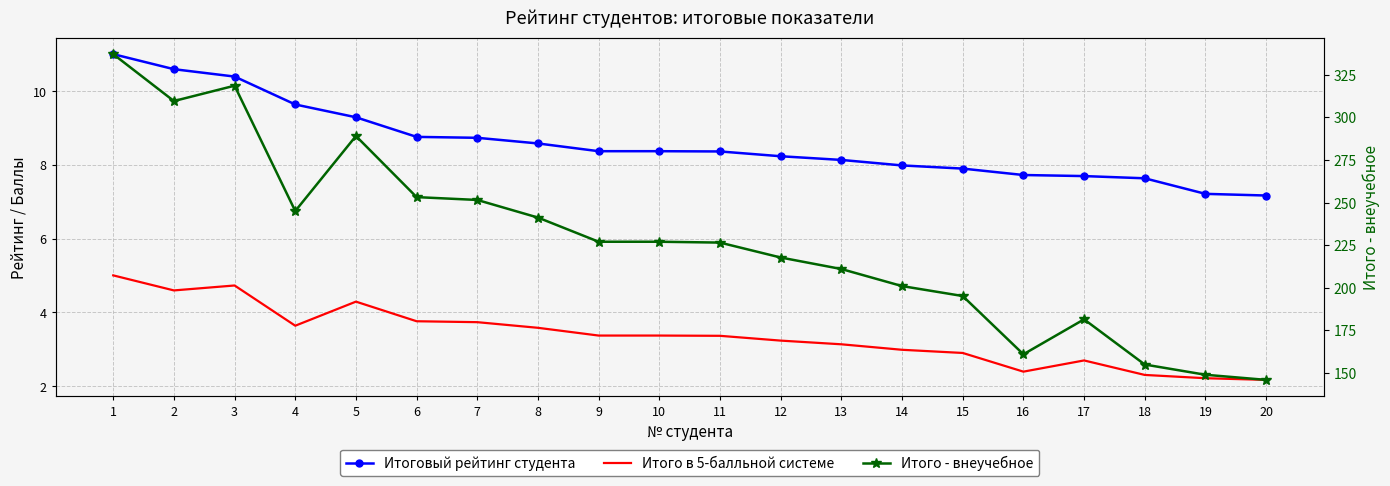

Does the chart have visible grid lines?

Yes